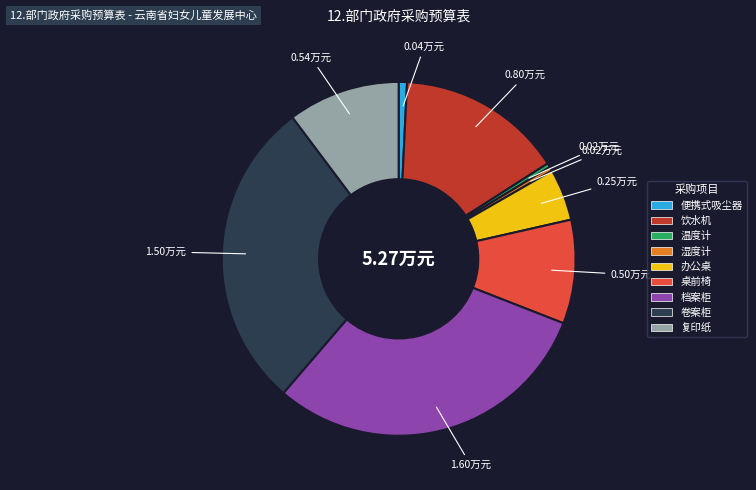

Between 卷案柜 and 温度计, which is larger?

卷案柜